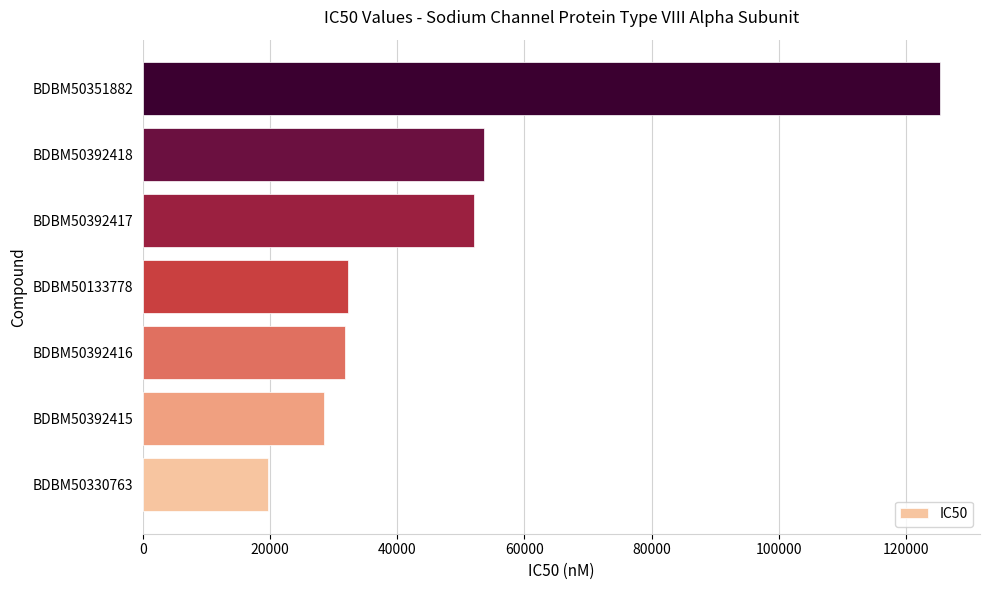

What is the greatest value displayed?

125400